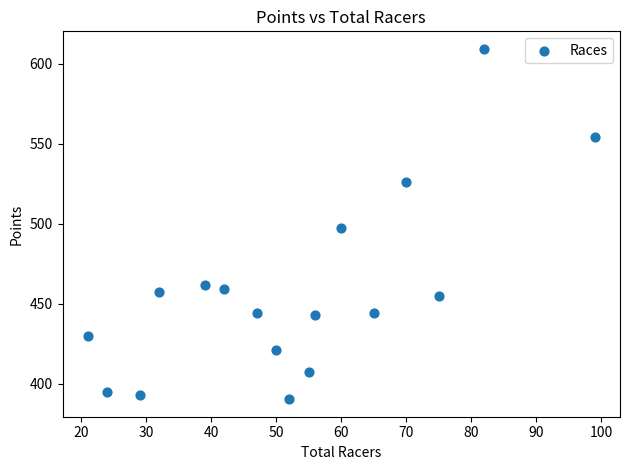

What is the range of X values (max minus min)?

78.0